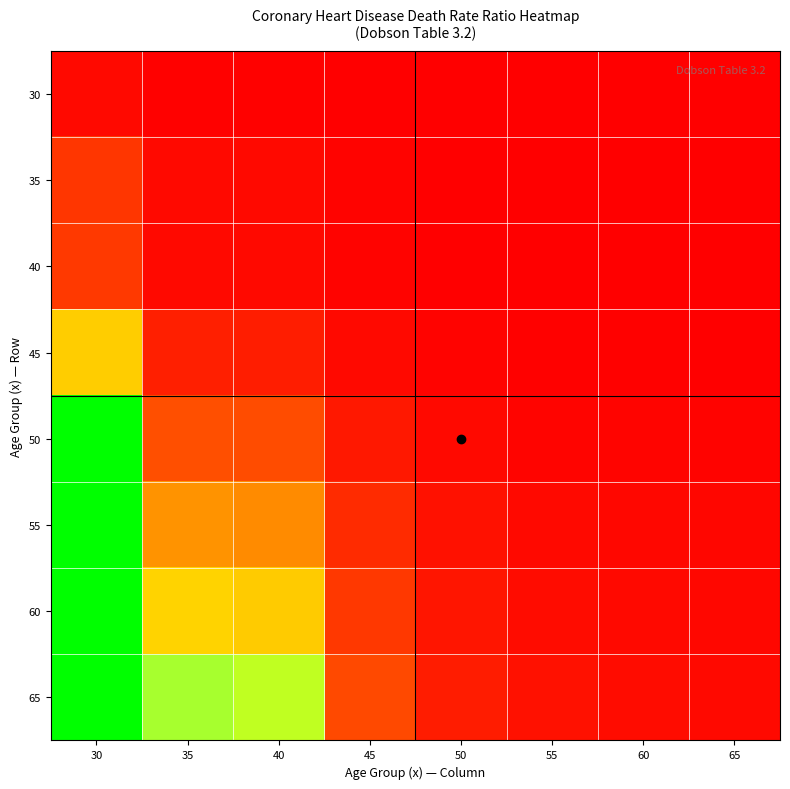

List the series in order of their peak value, lowest first.

30, 35, 40, 45, 50, 55, 60, 65